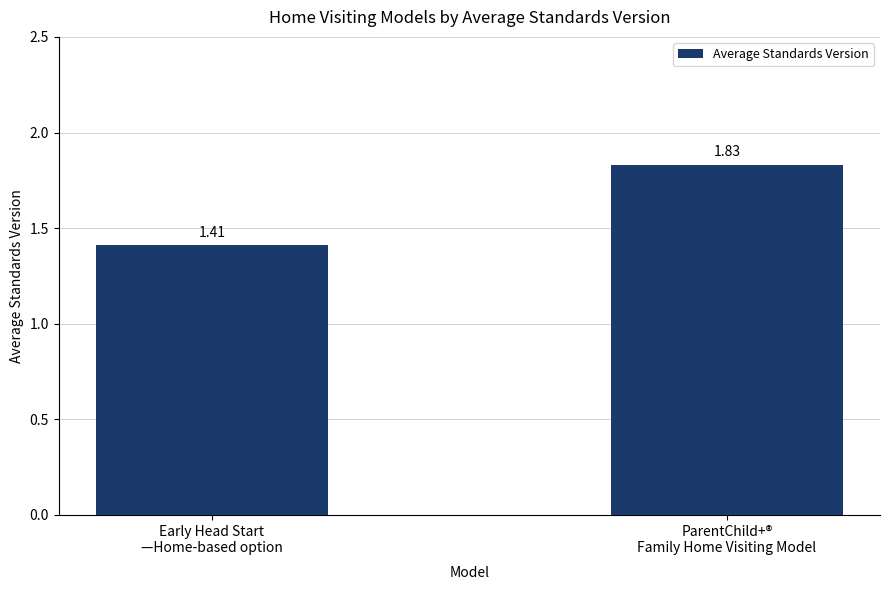

What is the sum of all values?

3.2